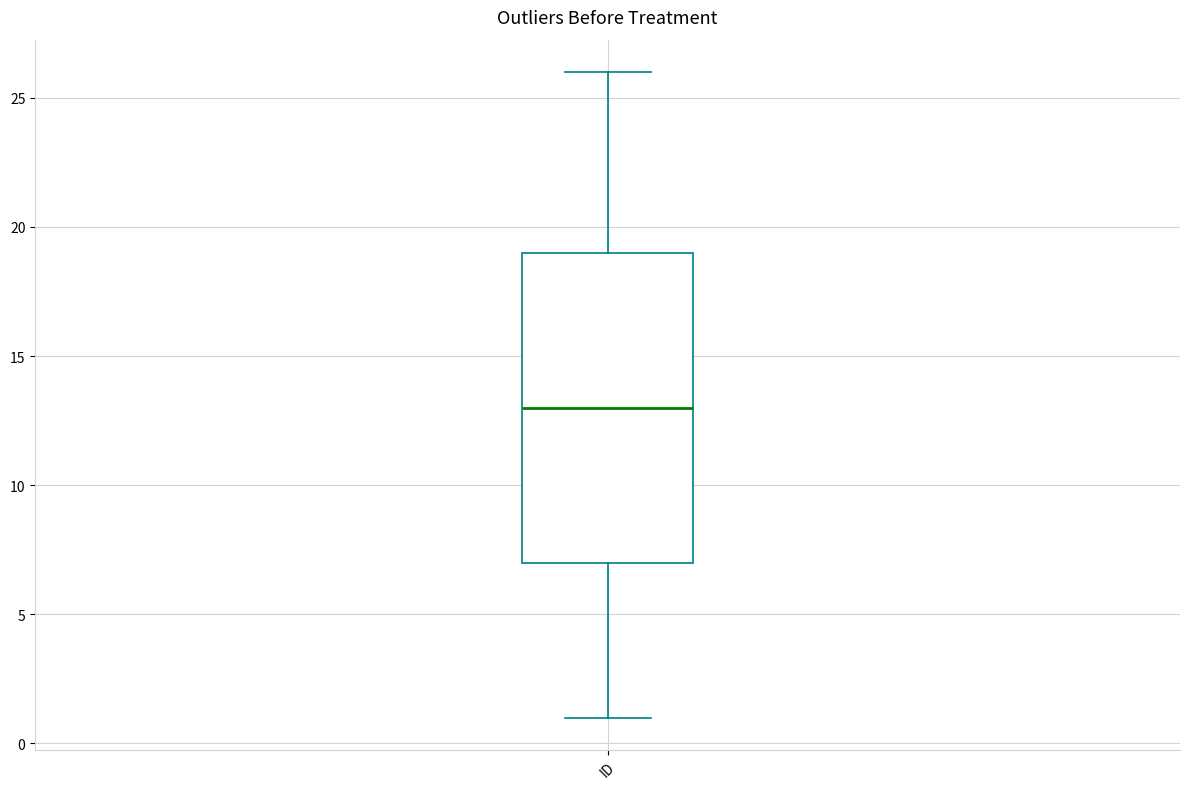

Read this box plot against the y-axis: the position of the median line, the range covered by the box, and the ends of both whiskers. The values are not printed on the chart, so give them approximately, as read against the axis.

median 13, box 7 to 19, whiskers 1 to 26